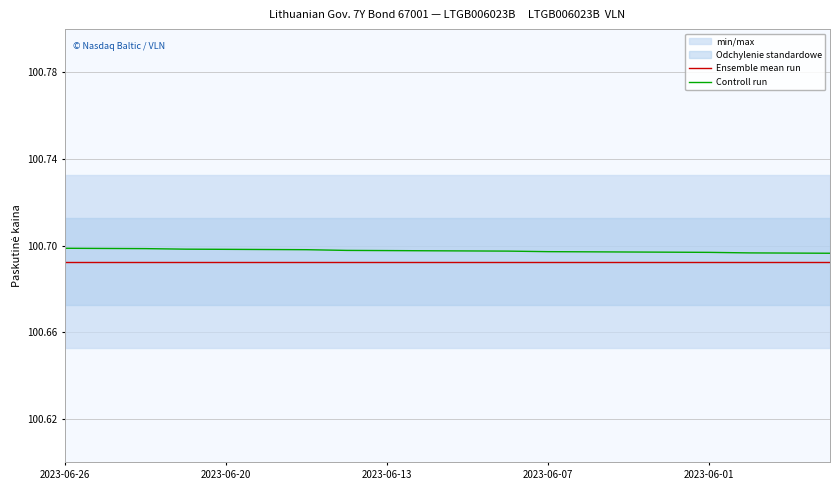

True or false: Ensemble mean run has more than 1 interior local peaks.

False